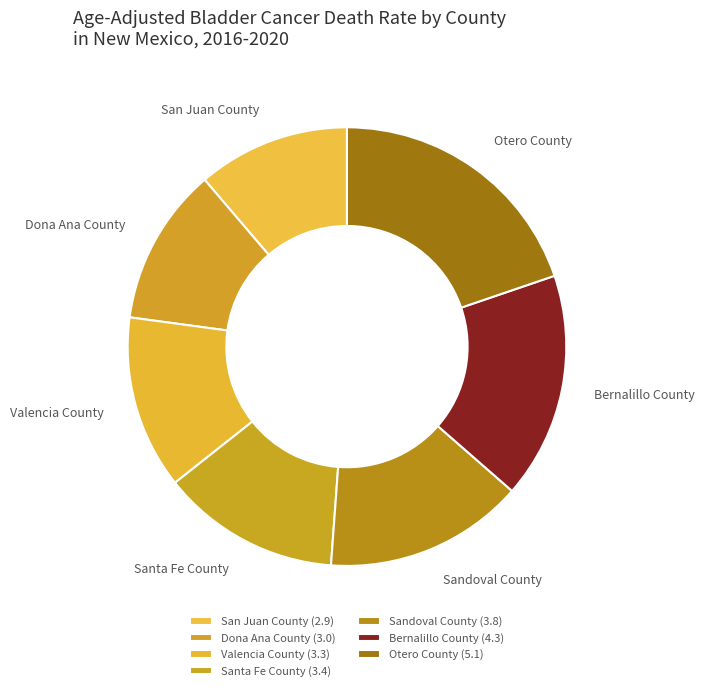

Is it true that Sandoval County is 15% of the pie?

True